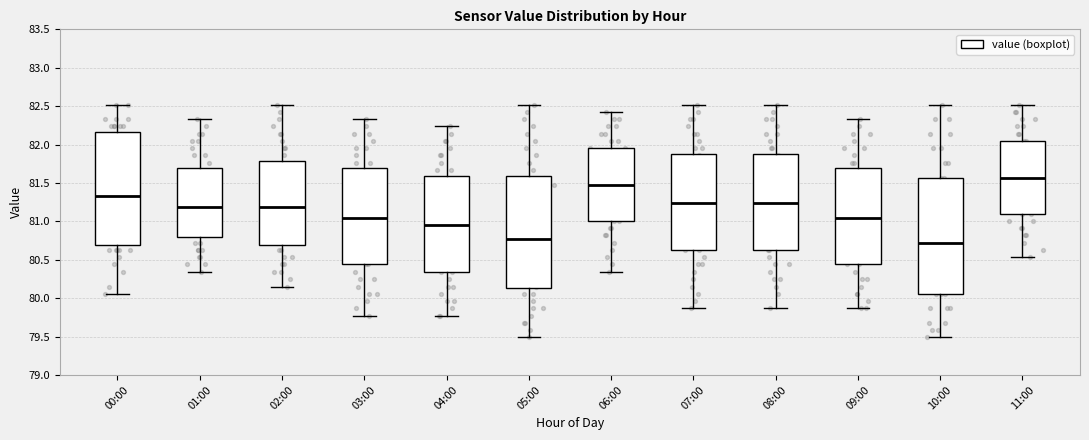

Reading left to right, transcribe this box plot: for each box, give where its median line is, the range the box spans, and where its two whiskers end, as read against the y-axis. The values are not printed on the chart, so give them approximately, as read against the axis.

00:00: median 81.35, box 80.70 to 82.15, whiskers 80.05 to 82.50
01:00: median 81.20, box 80.80 to 81.70, whiskers 80.35 to 82.35
02:00: median 81.20, box 80.70 to 81.80, whiskers 80.15 to 82.50
03:00: median 81.05, box 80.45 to 81.70, whiskers 79.75 to 82.35
04:00: median 80.95, box 80.35 to 81.60, whiskers 79.75 to 82.25
05:00: median 80.75, box 80.15 to 81.60, whiskers 79.50 to 82.50
06:00: median 81.50, box 81.00 to 81.95, whiskers 80.35 to 82.45
07:00: median 81.25, box 80.65 to 81.90, whiskers 79.85 to 82.50
08:00: median 81.25, box 80.65 to 81.90, whiskers 79.85 to 82.50
09:00: median 81.05, box 80.45 to 81.70, whiskers 79.85 to 82.35
10:00: median 80.75, box 80.05 to 81.55, whiskers 79.50 to 82.50
11:00: median 81.55, box 81.10 to 82.05, whiskers 80.55 to 82.50